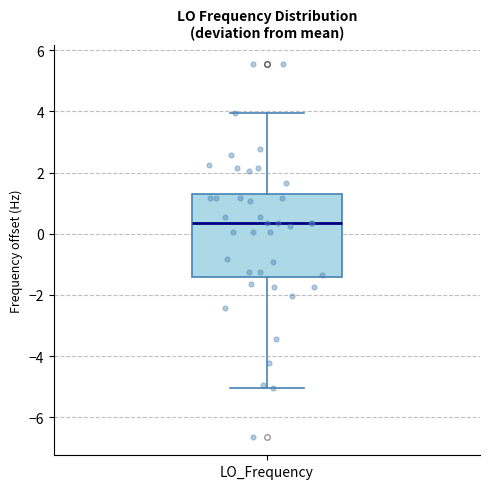

Transcribe this box plot: give where the median line is, the range the box spans, and where the two whiskers end, as read against the y-axis. The values are not printed on the chart, so give them approximately, as read against the axis.

median 0.4, box -1.4 to 1.2, whiskers -5.0 to 4.0